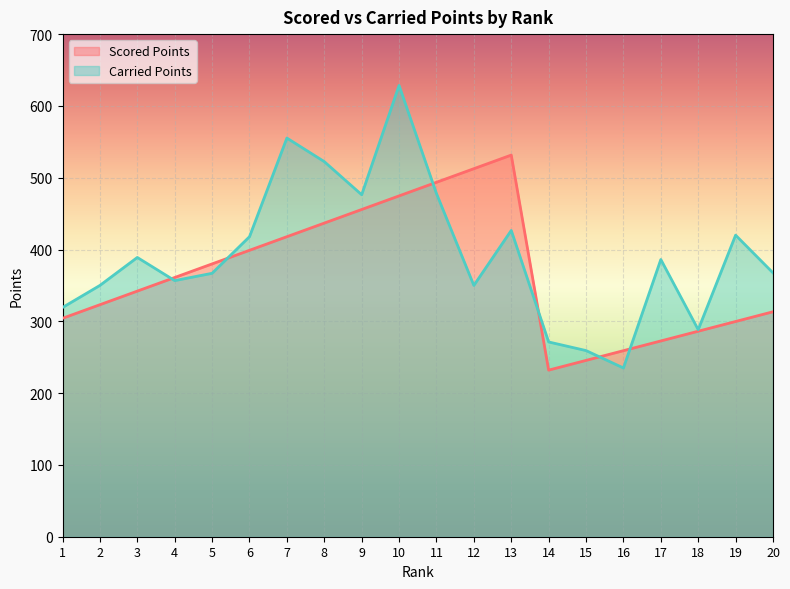

List the labels in order of Scored Points value, largest first.

13, 12, 11, 10, 9, 8, 7, 6, 5, 4, 3, 2, 20, 1, 19, 18, 17, 16, 15, 14